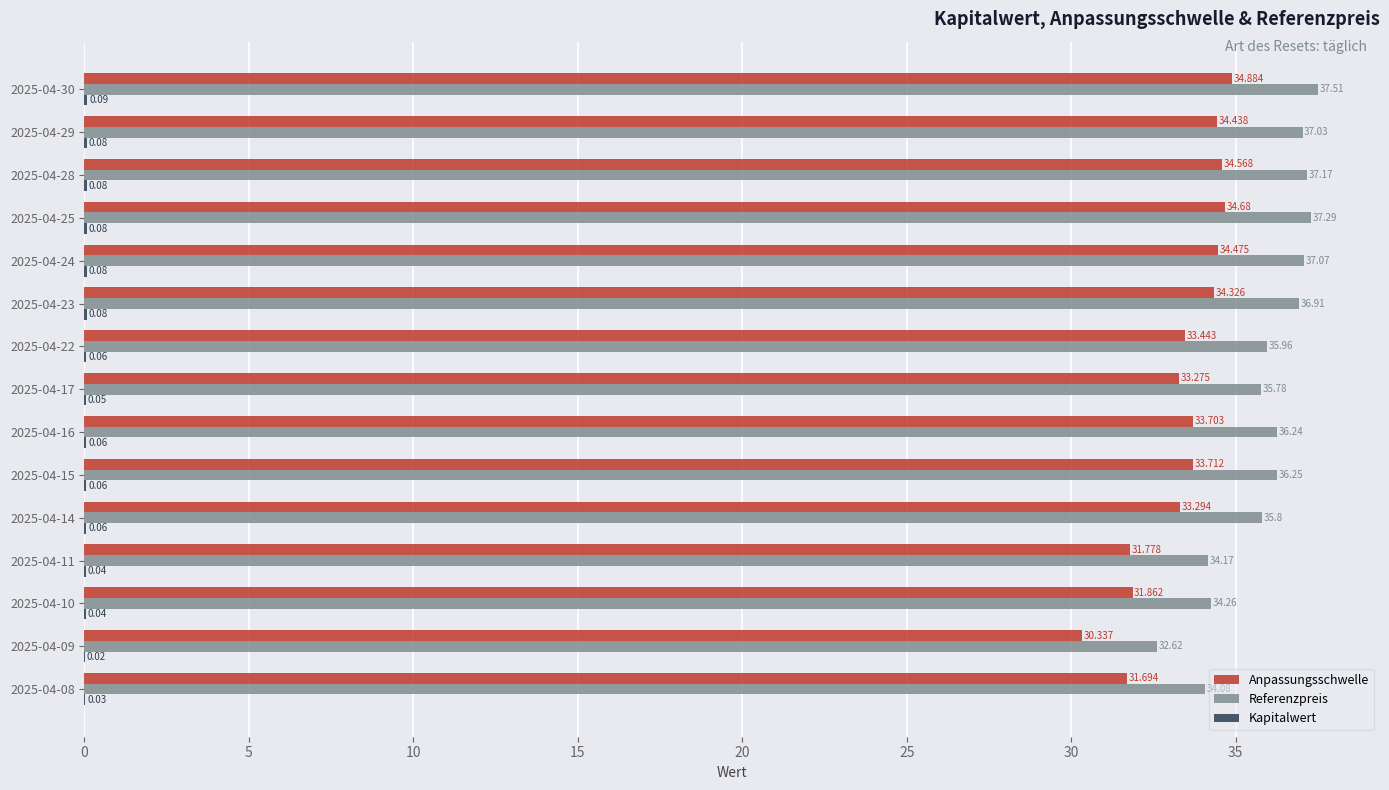

Between 2025-04-24 and 2025-04-09, which series saw the biggest shift?

Referenzpreis